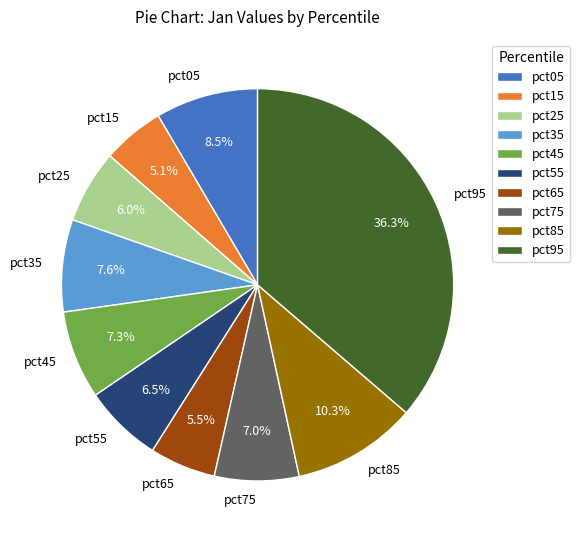

Count the number of slices in the pie.

10